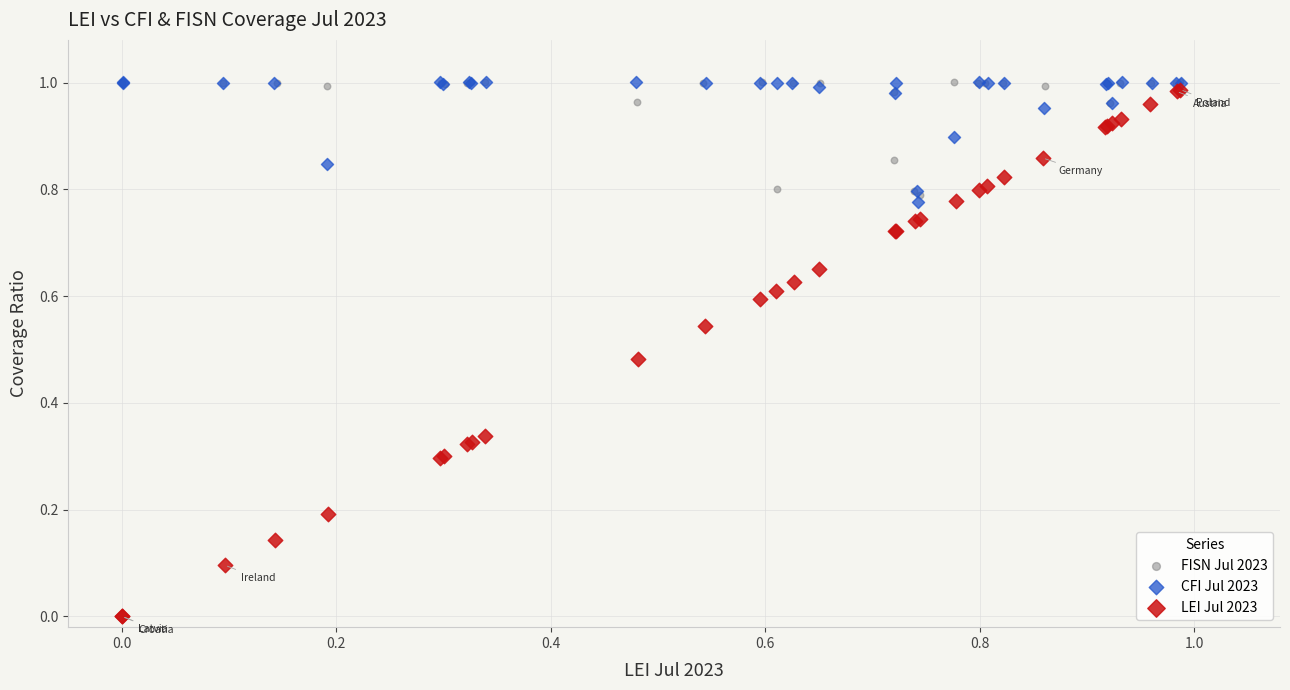

Which series has the widest spread of Y values?

LEI Jul 2023